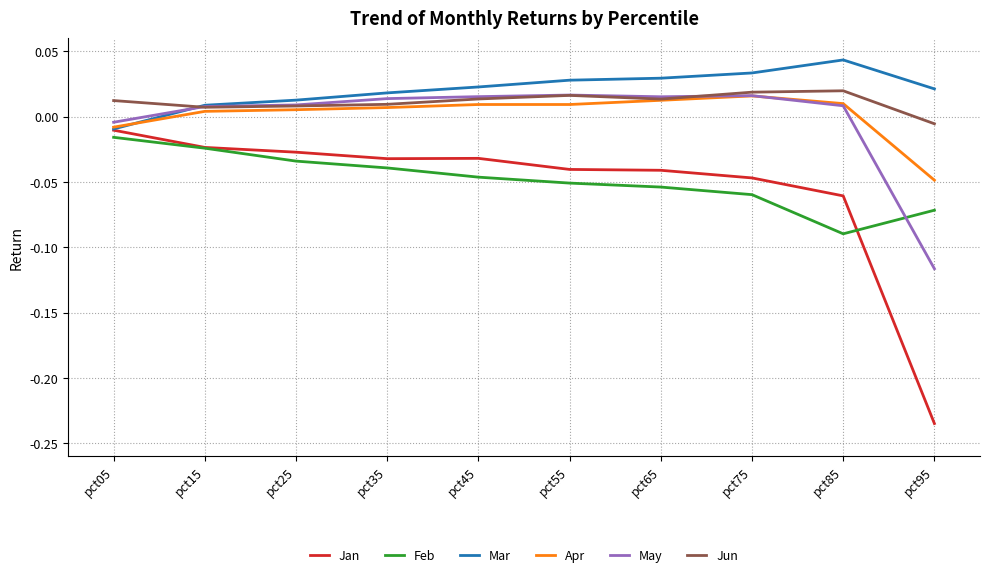

Which series has the widest spread of values?

Jan